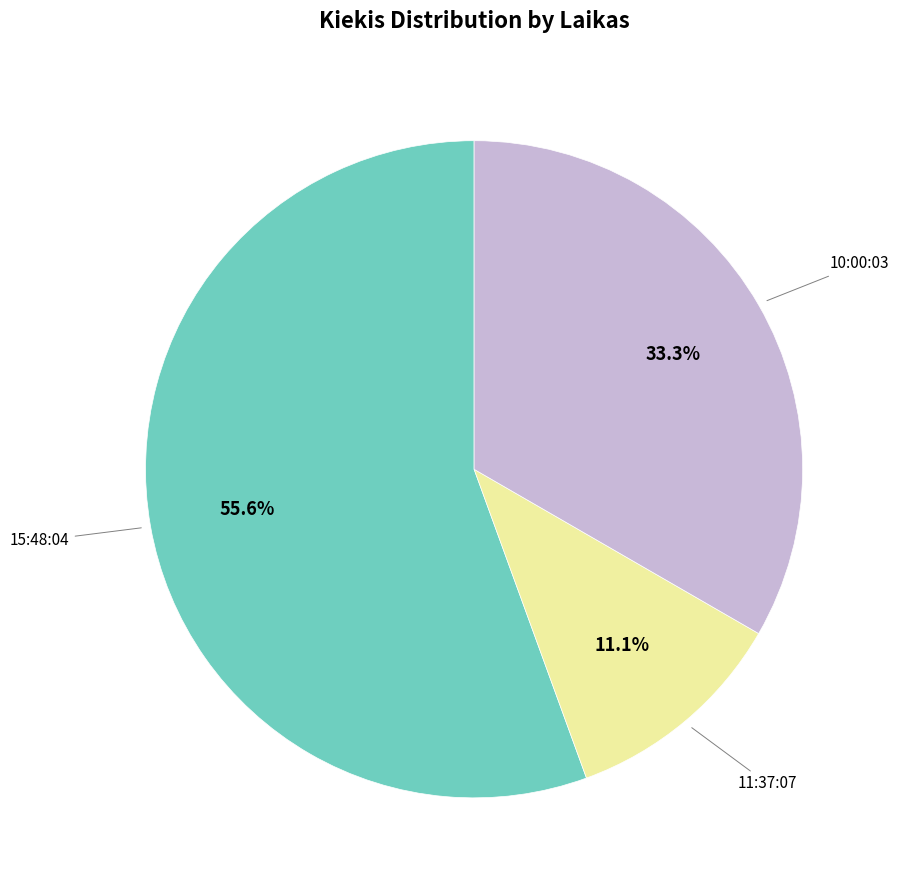

Does any single category account for the majority?

Yes